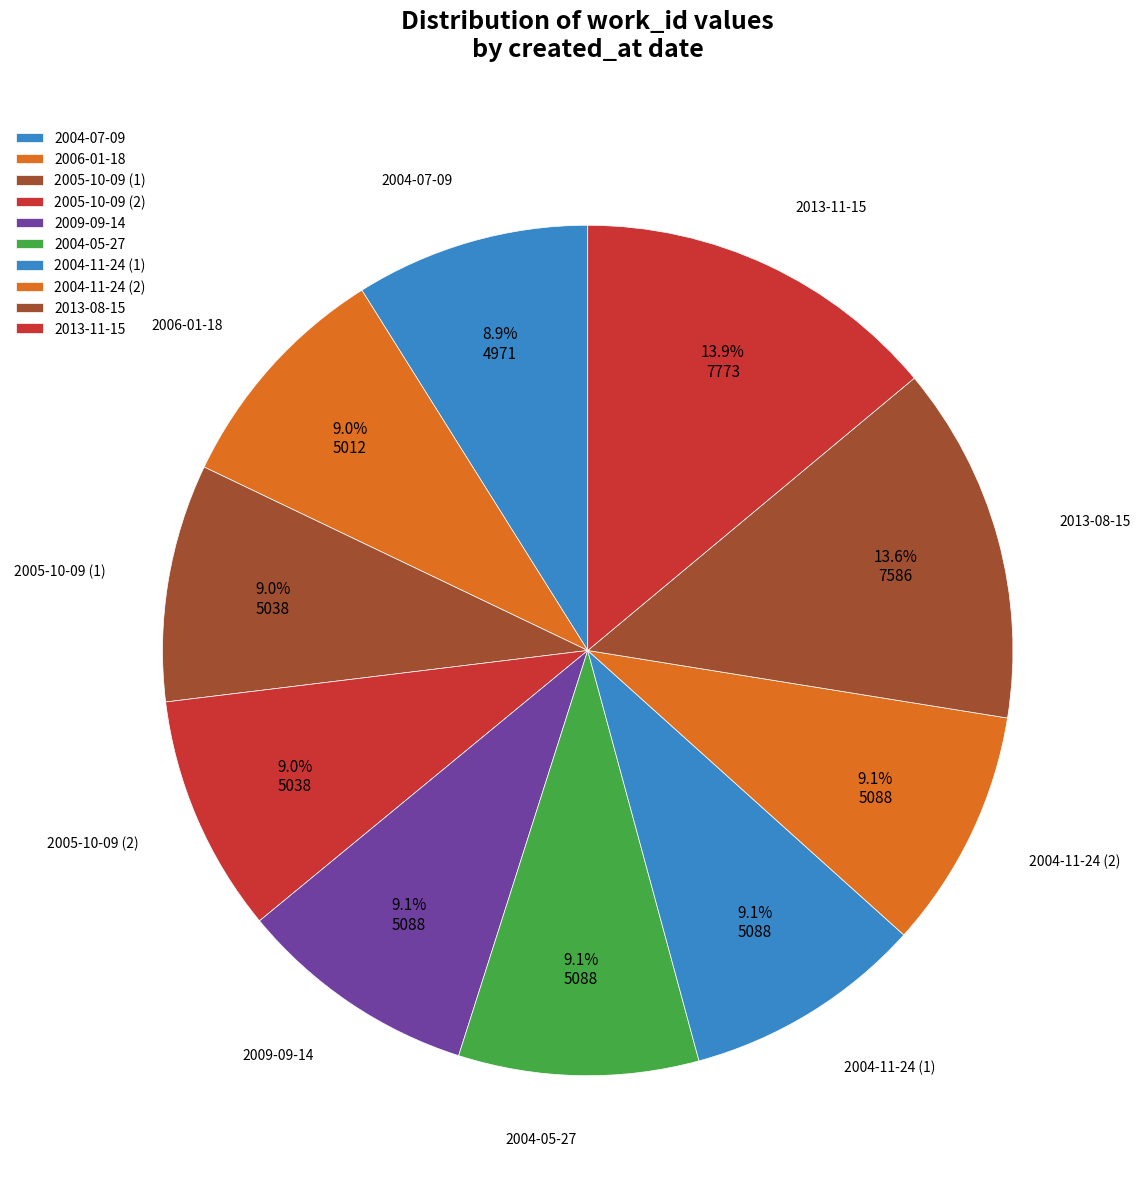

Is there any slice that represents more than half of the pie?

No